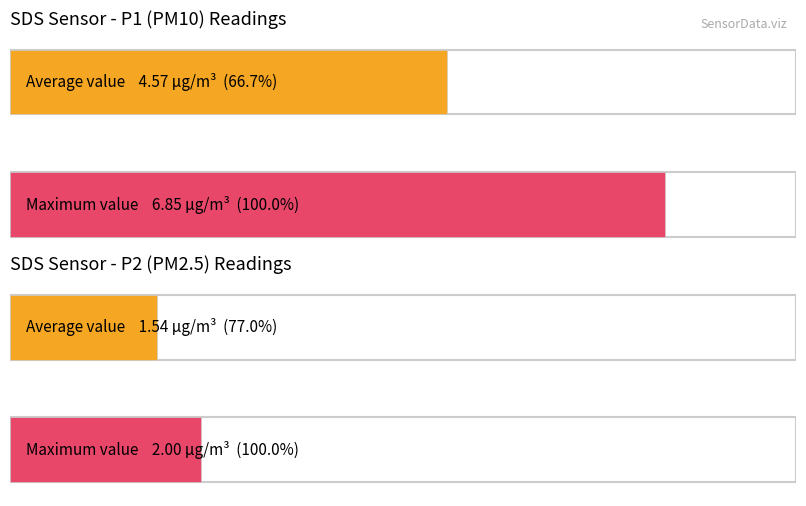

Rank the series at 00:13 from lowest to highest value.

SDS_P2, SDS_P1